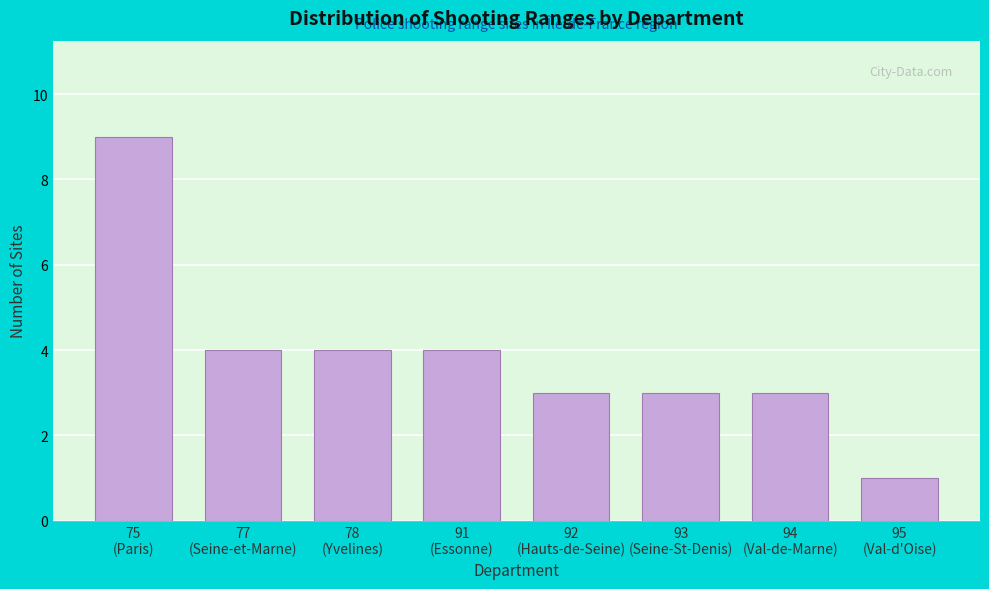

Reading right to left, transcribe all the data shown in this chart.

1	3	3	3	4	4	4	9